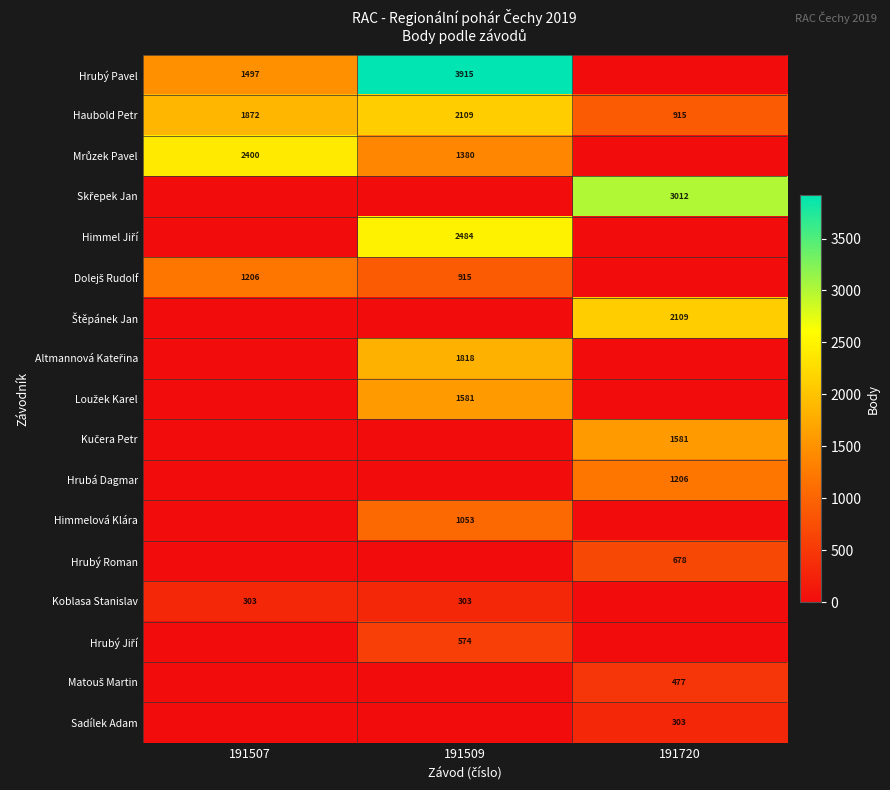

What is the maximum value for Štěpánek Jan?

2109